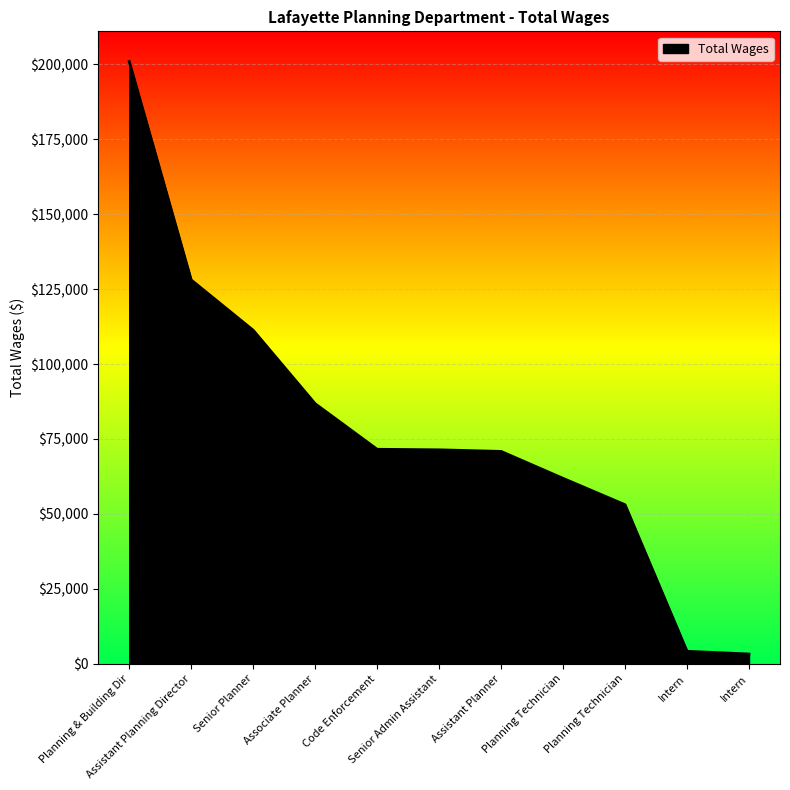

What is the label of the 5th point from the right?

Assistant Planner